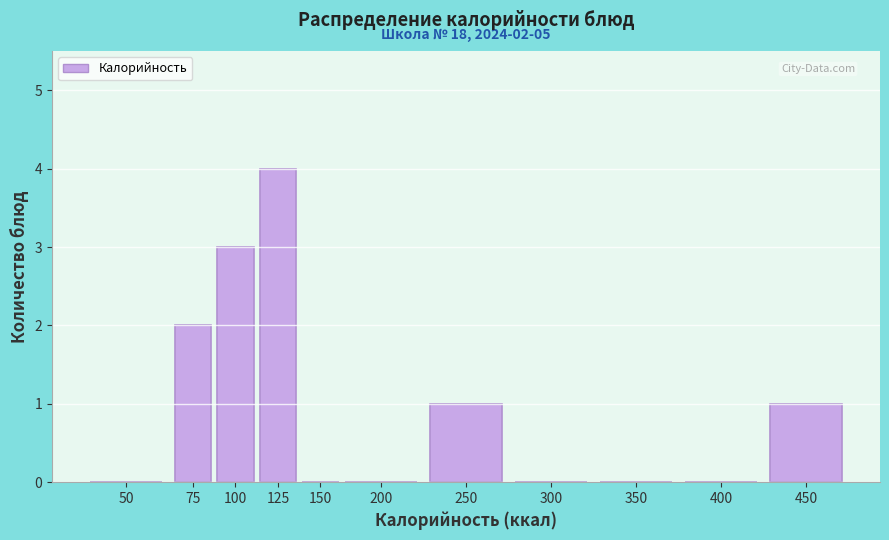

Reading left to right, transcribe all the data shown in this chart.

50=0	75=2	100=3	125=4	150=0	200=0	250=1	300=0	350=0	400=0	450=1